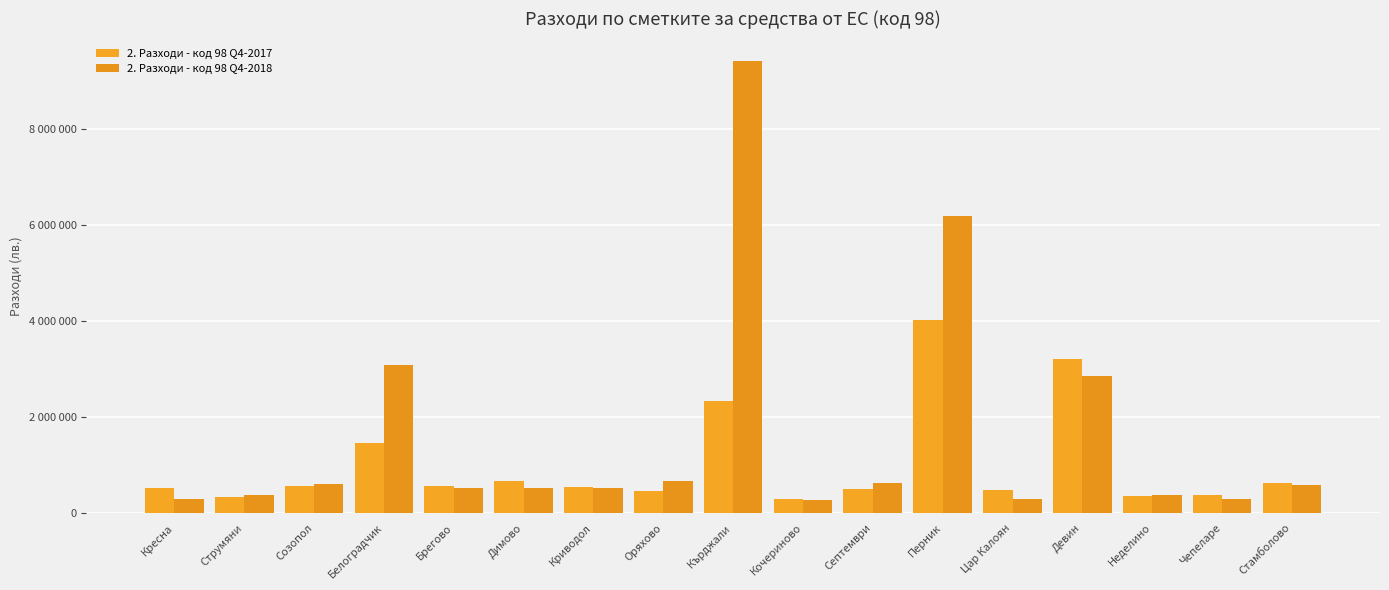

What is the value of the 2. Разходи - код 98 Q4-2018 bar at the 16th from the left?

299145